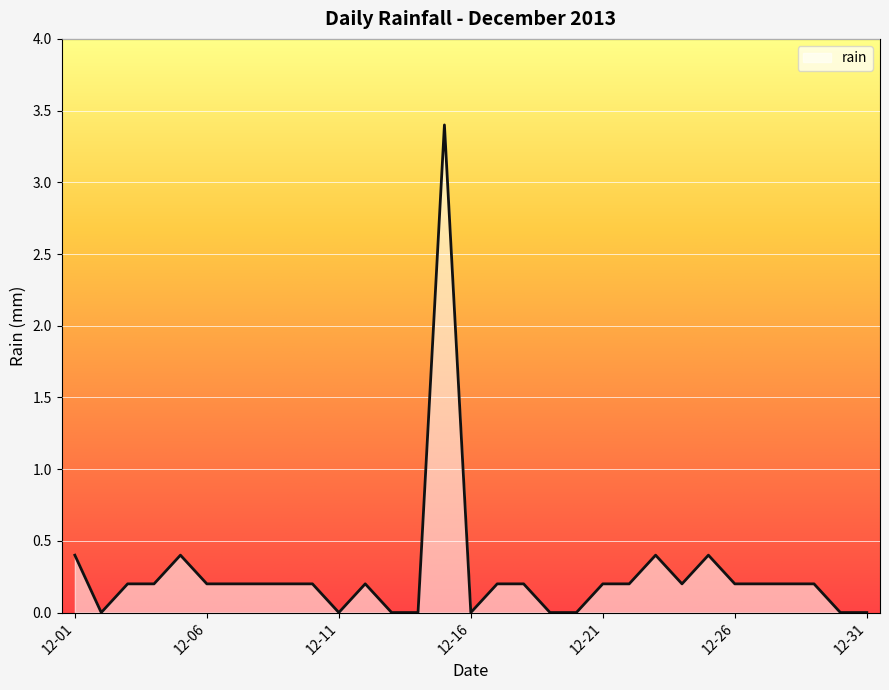

What is the difference between the maximum and minimum values?

3.4